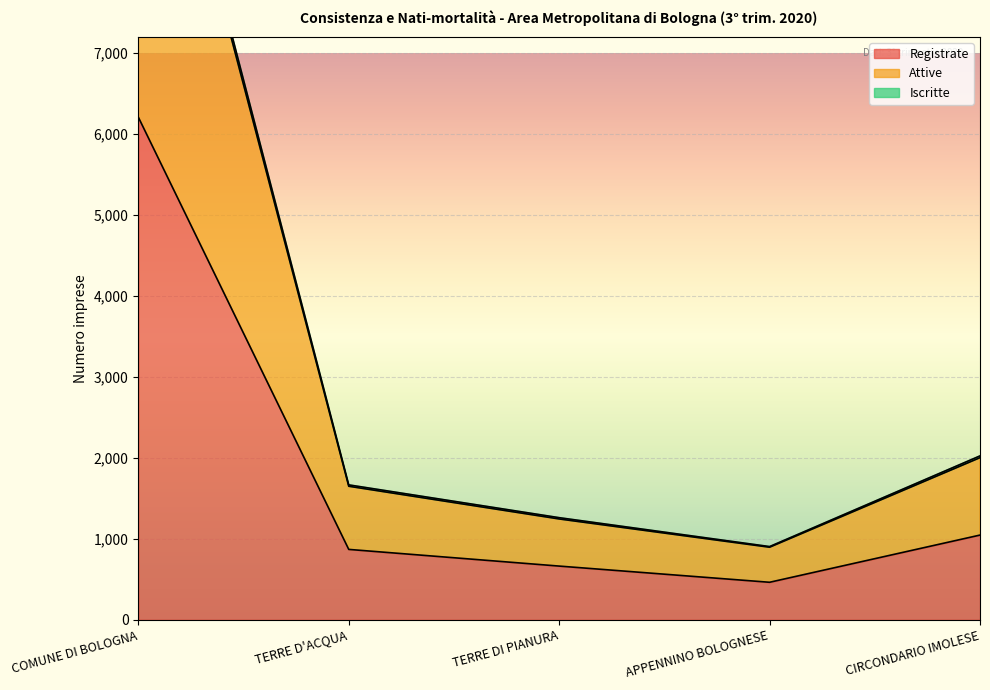

True or false: Registrate and Iscritte intersect in this chart.

False